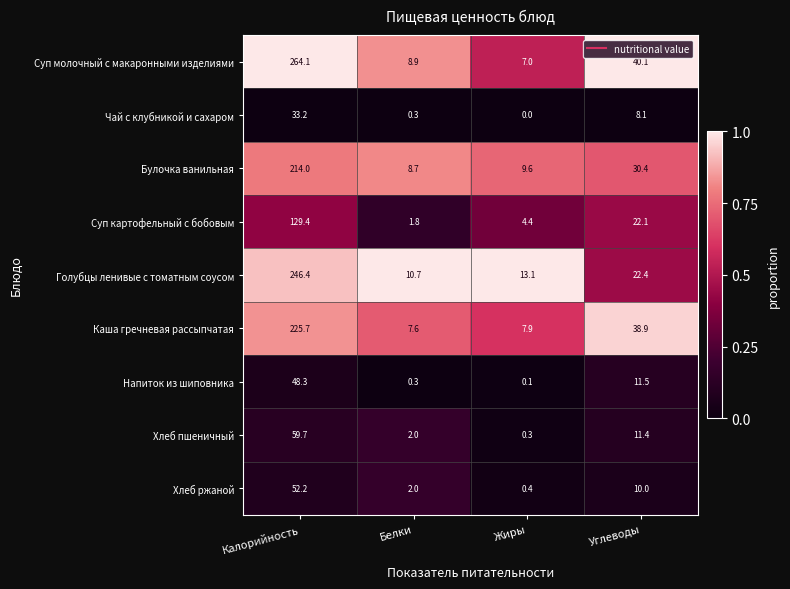

What is the greatest value displayed?

264.1